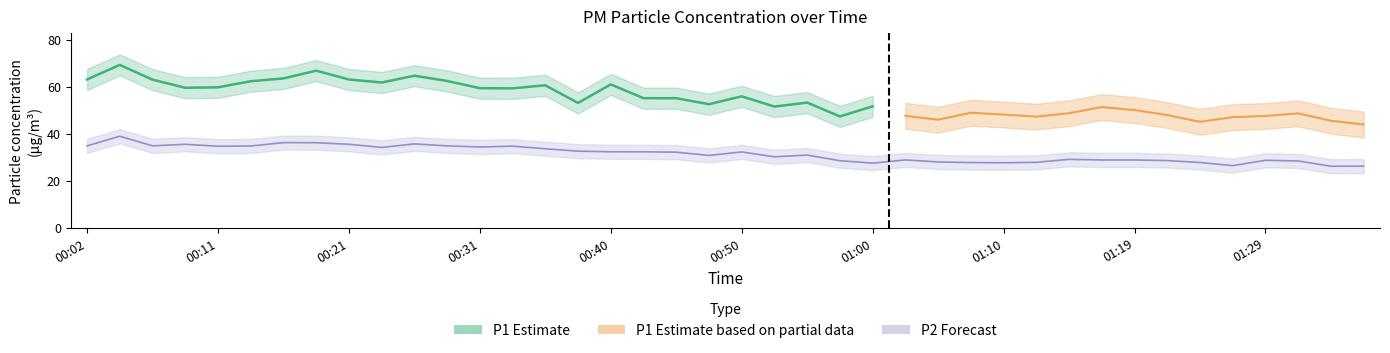

List the labels in order of value, smallest first.

01:34, 01:36, 01:27, 01:00, 01:10, 01:07, 01:24, 01:12, 01:05, 01:31, 00:57, 01:22, 01:29, 01:17, 01:19, 01:02, 01:14, 00:53, 00:48, 00:55, 00:45, 00:50, 00:43, 00:40, 00:38, 00:36, 00:23, 00:31, 00:11, 00:33, 00:14, 00:02, 00:28, 00:06, 00:09, 00:21, 00:26, 00:19, 00:16, 00:04